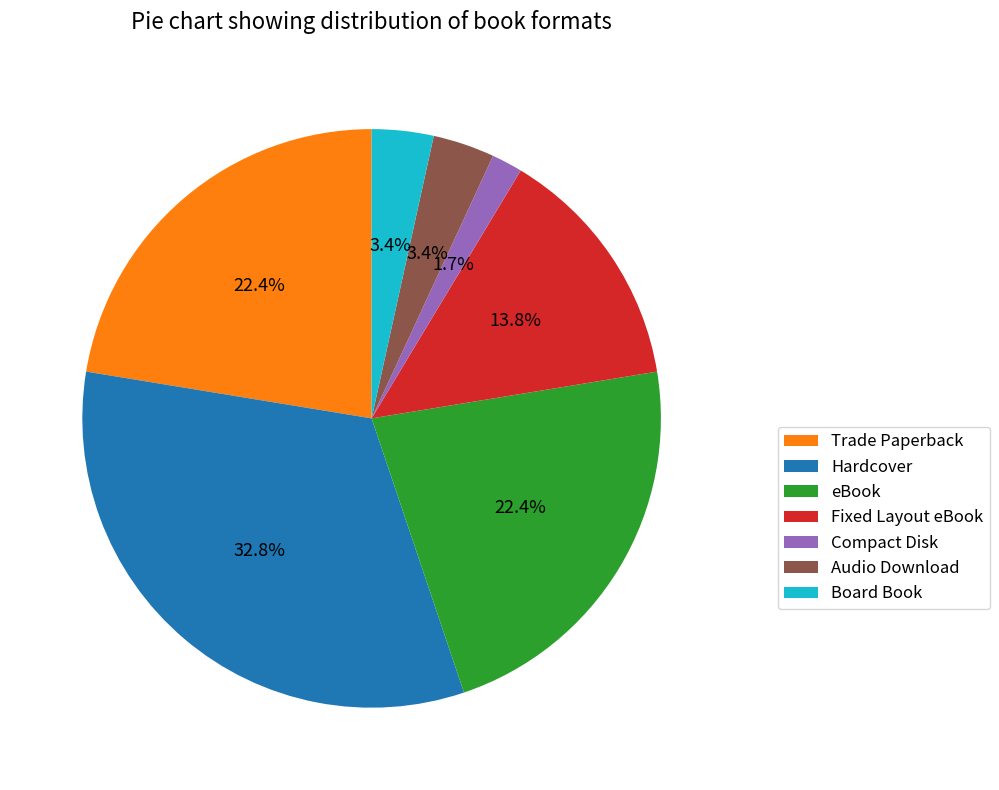

Does any single category account for the majority?

No